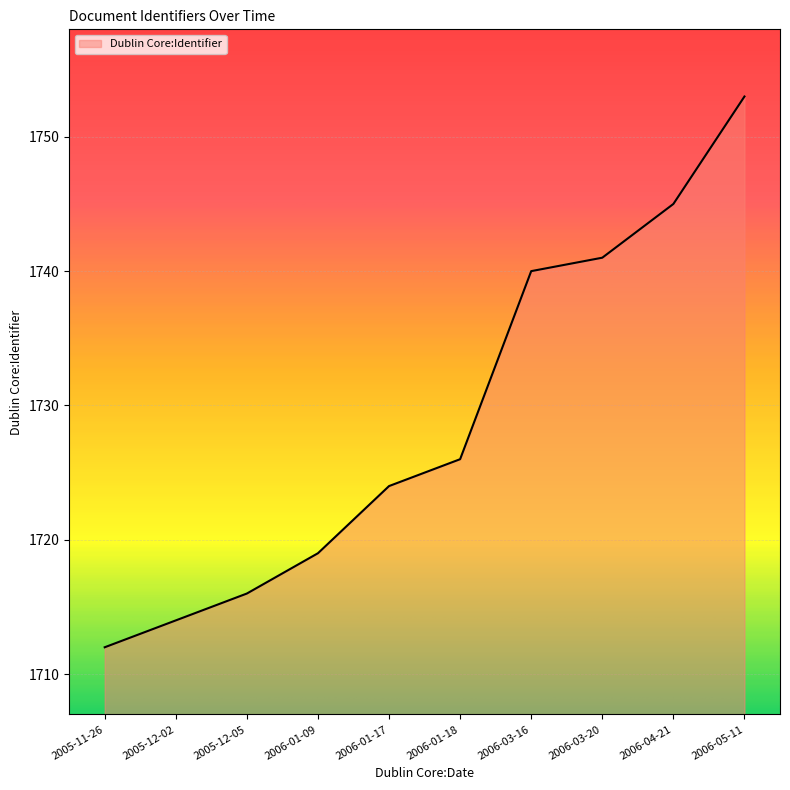

Reading left to right, extract all data points from this chart.

1712	1714	1716	1719	1724	1726	1740	1741	1745	1753